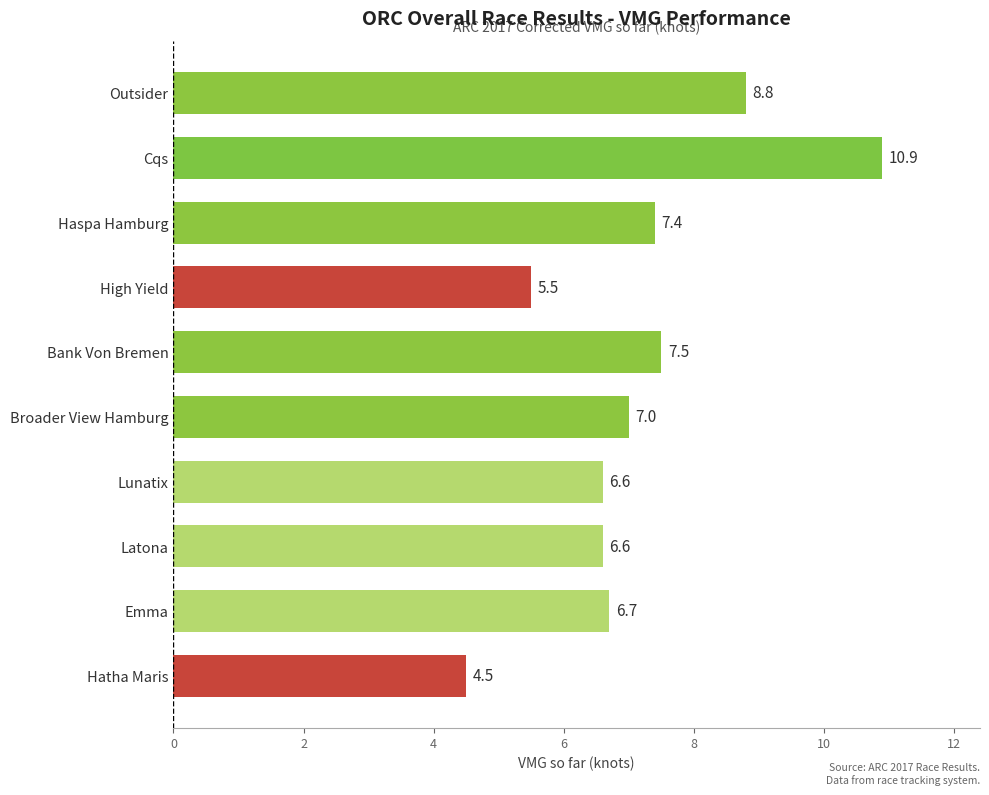

Which label corresponds to the smallest value in the chart?

Hatha Maris